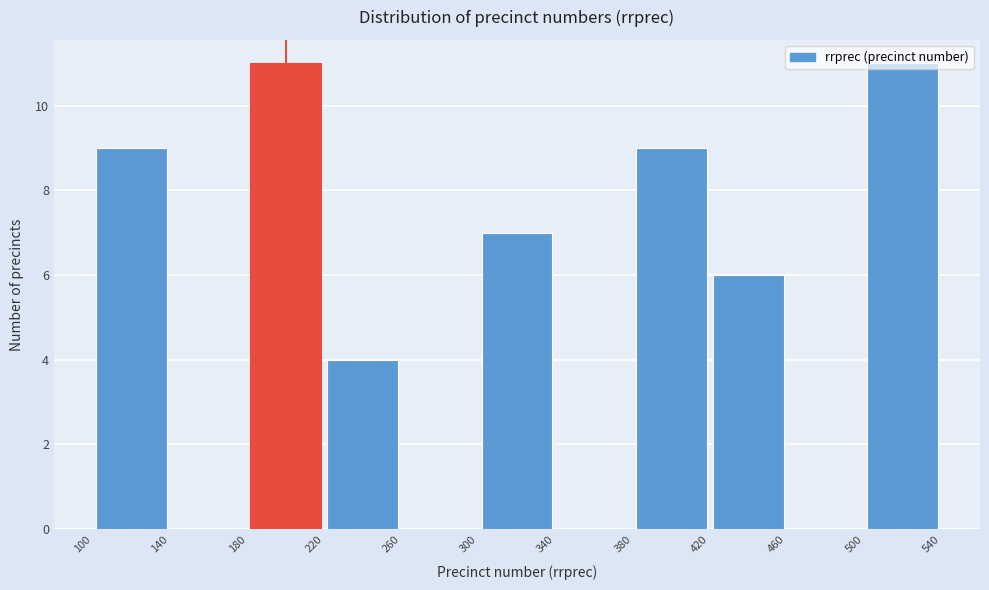

Reading left to right, list every bar in this chart as the range it spans on the x-axis followed by its height. The values are not printed on the chart, so give them approximately, as read against the axis.

100 to 140: 9
140 to 180: 0
180 to 220: 11
220 to 260: 4
260 to 300: 0
300 to 340: 7
340 to 380: 0
380 to 420: 9
420 to 460: 6
460 to 500: 0
500 to 540: 11